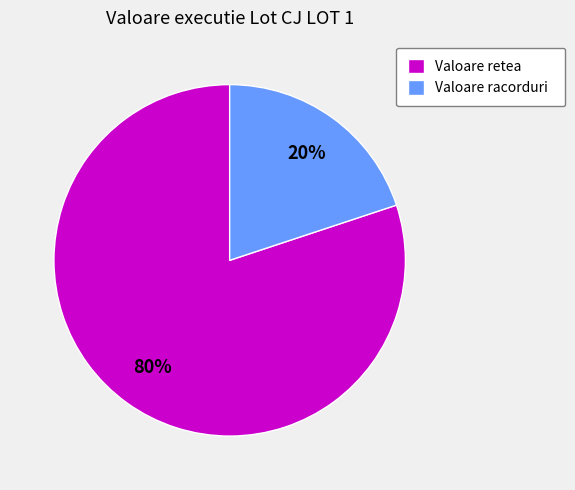

Is the sum of Valoare retea and Valoare racorduri greater than half?

Yes